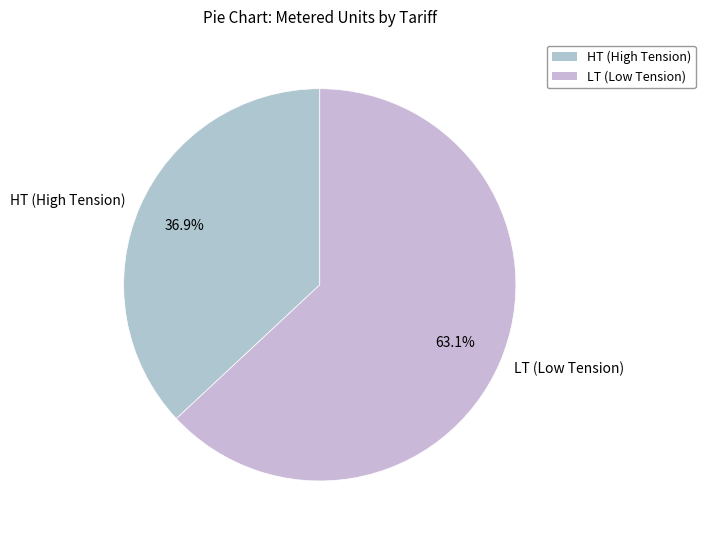

Which slice is the smallest?

HT (High Tension)